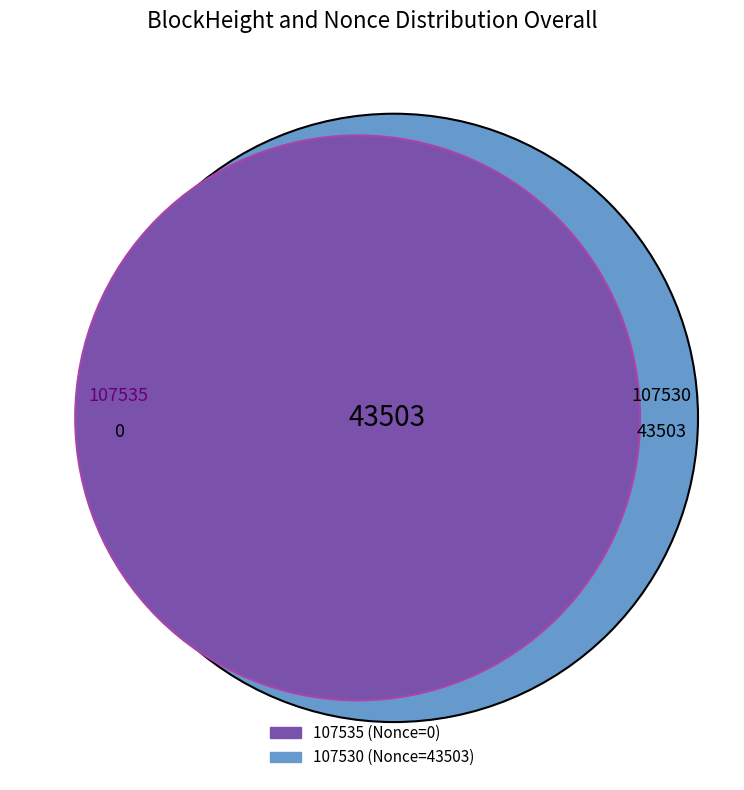

Which slice is the smallest?

107535